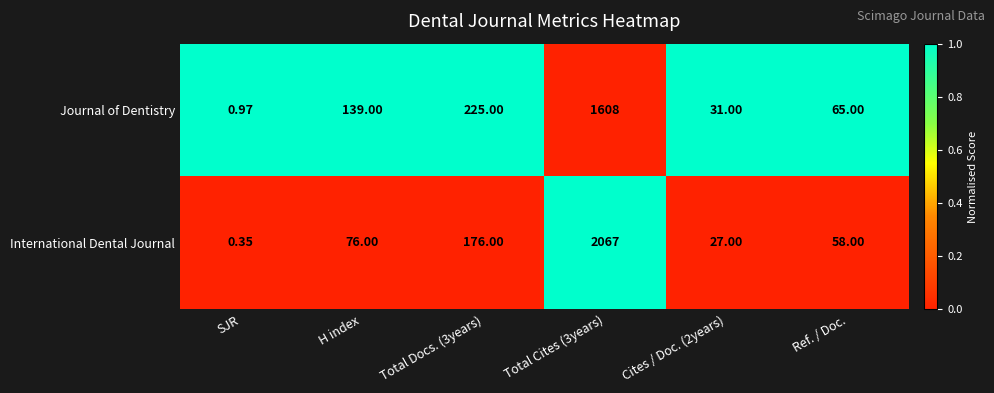

Which series changed the most between SJR and Ref. / Doc.?

Journal of Dentistry